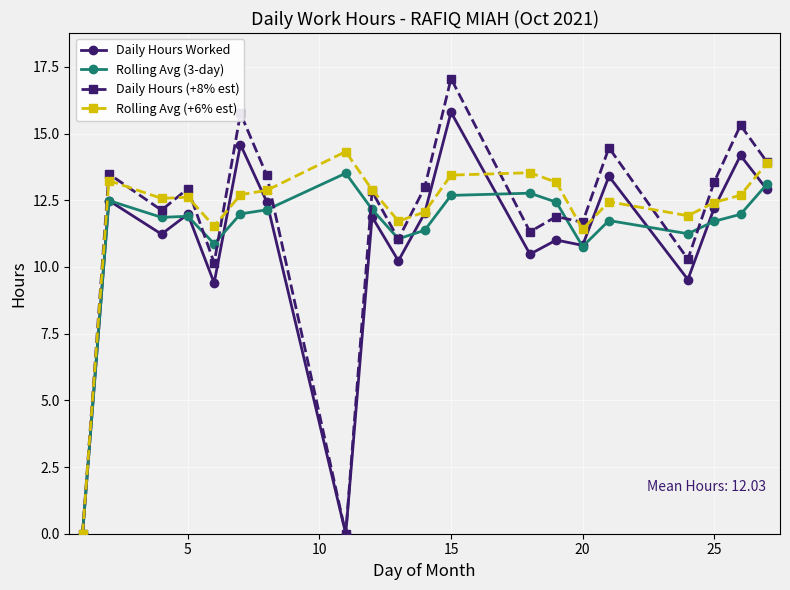

What is the maximum value for Rolling Avg (3-day)?

13.5